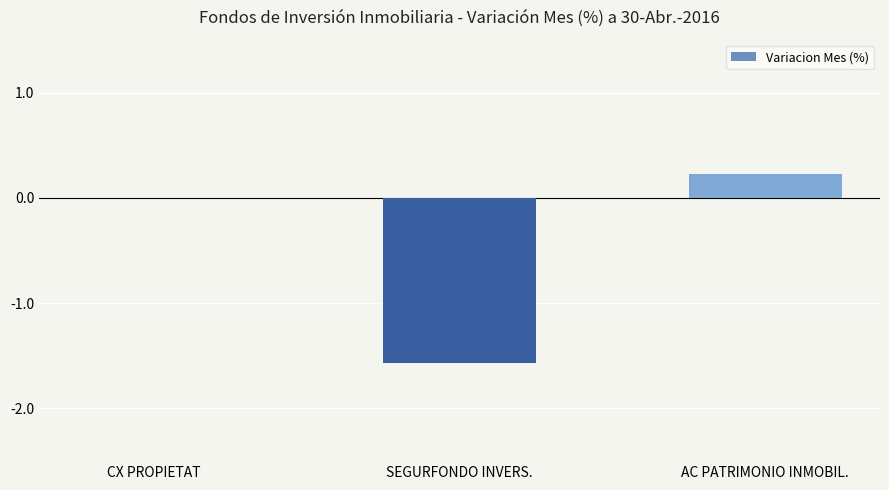

Reading left to right, transcribe all the data shown in this chart.

0.0	-1.6	0.2